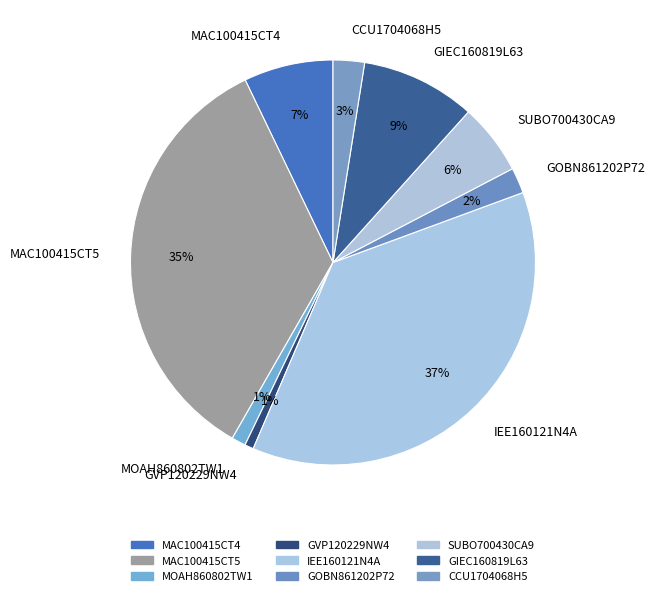

Does any single category account for the majority?

No